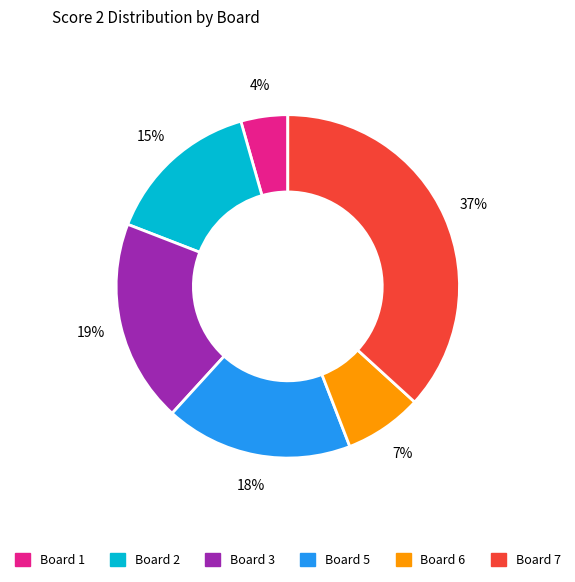

To the nearest percent, what is the average slice percentage?

17%